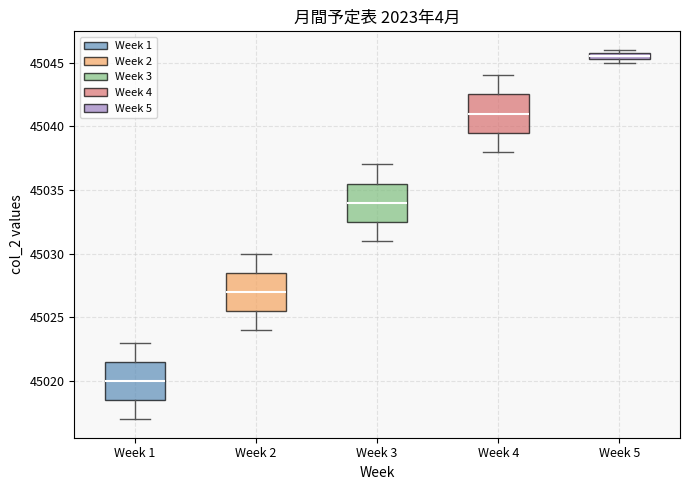

Where does the upper whisker of the box for Week 1 end on the y-axis? The values are not printed on the chart, so give them approximately, as read against the axis.

45023.0